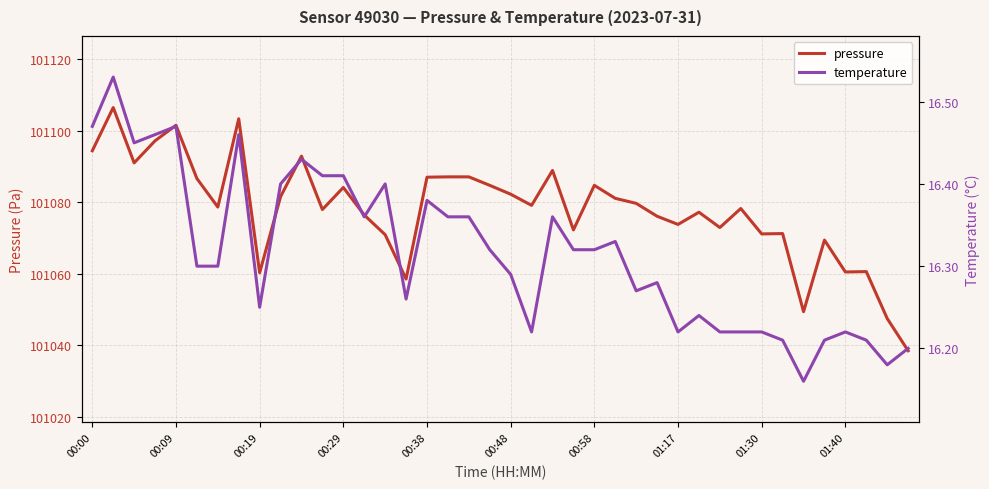

What is the value of the temperature point at the 19th from the left?

16.4